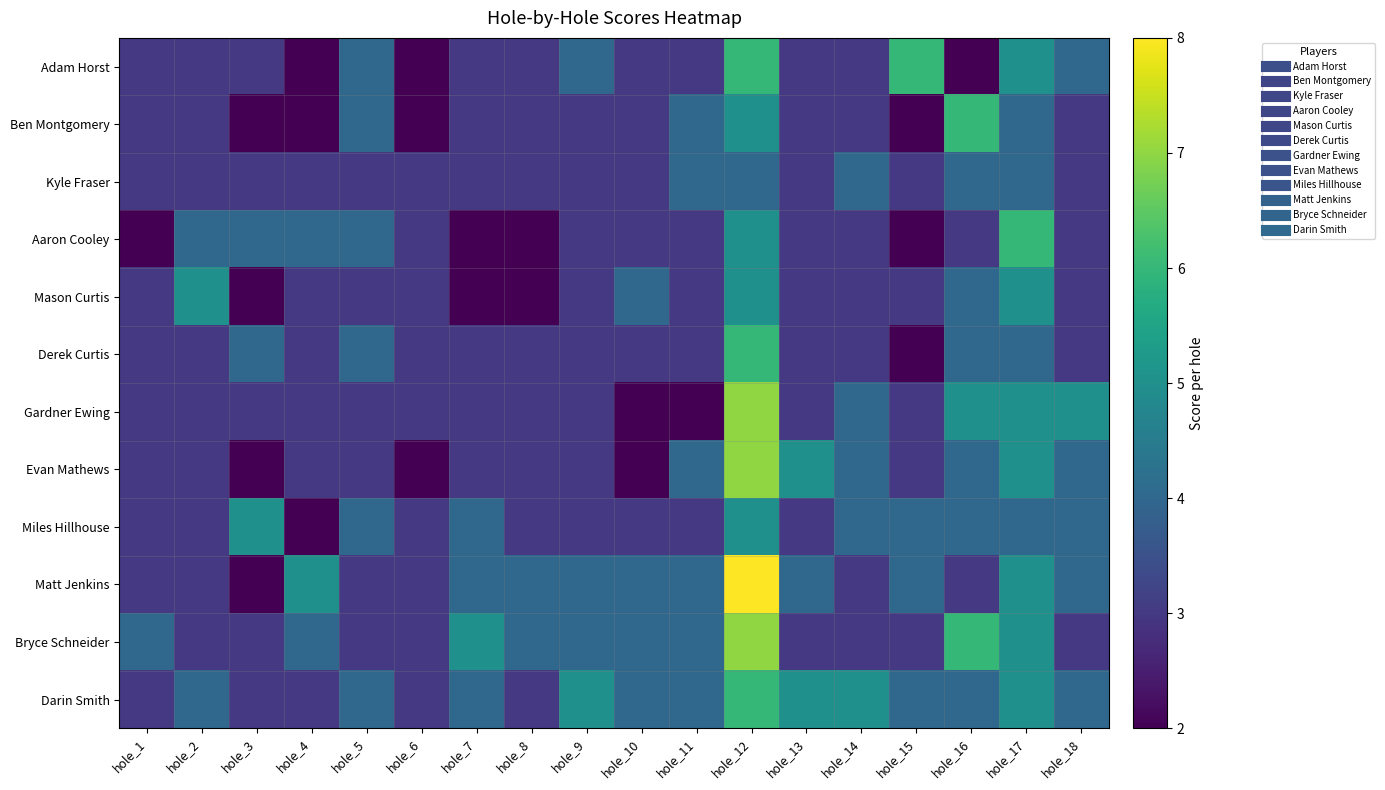

What is the spread (max minus min) of values at hole_11?

2